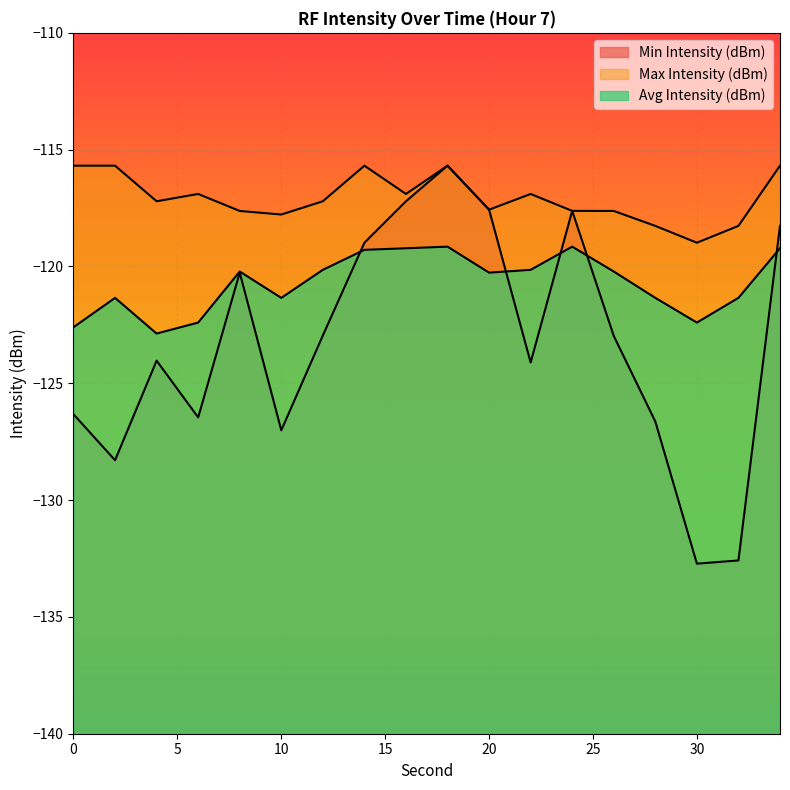

List the labels in order of Avg Intensity (dBm) value, largest first.

18, 24, 16, 34, 14, 12, 22, 8, 26, 20, 2, 10, 28, 32, 6, 30, 0, 4